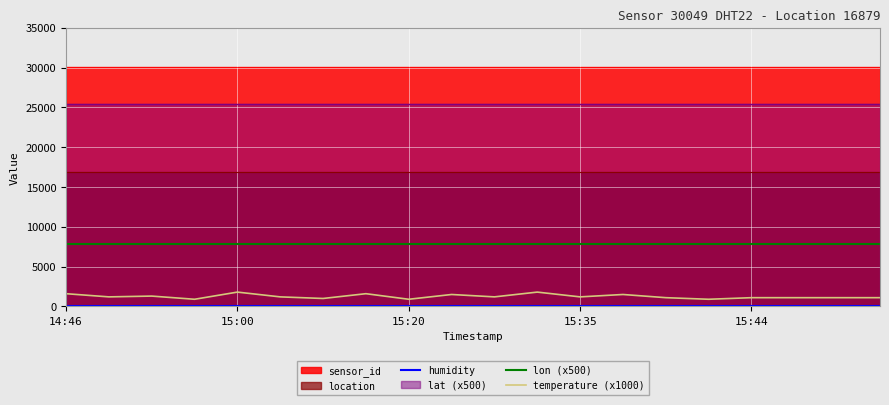

In temperature (x1000), how many points are higher than both neighbors (excluding endpoints)?

6